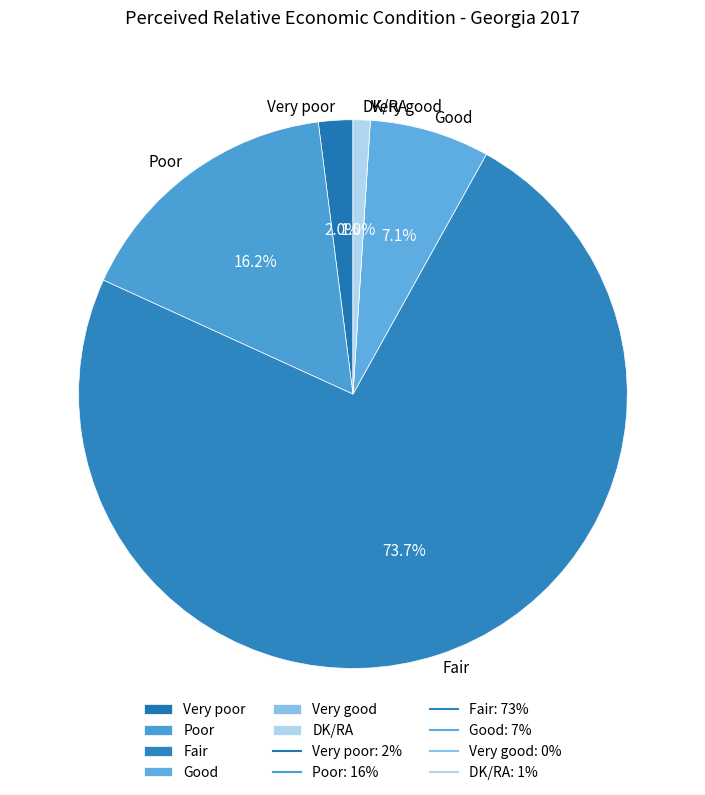

Between Poor and DK/RA, which is larger?

Poor